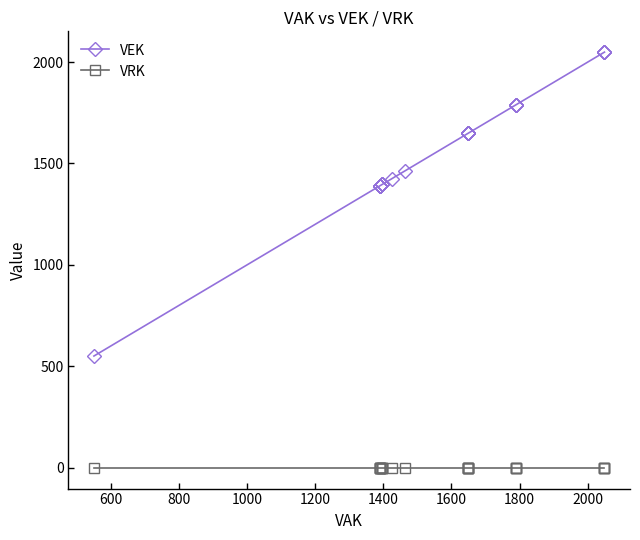

What is the maximum value shown in the chart?

2049